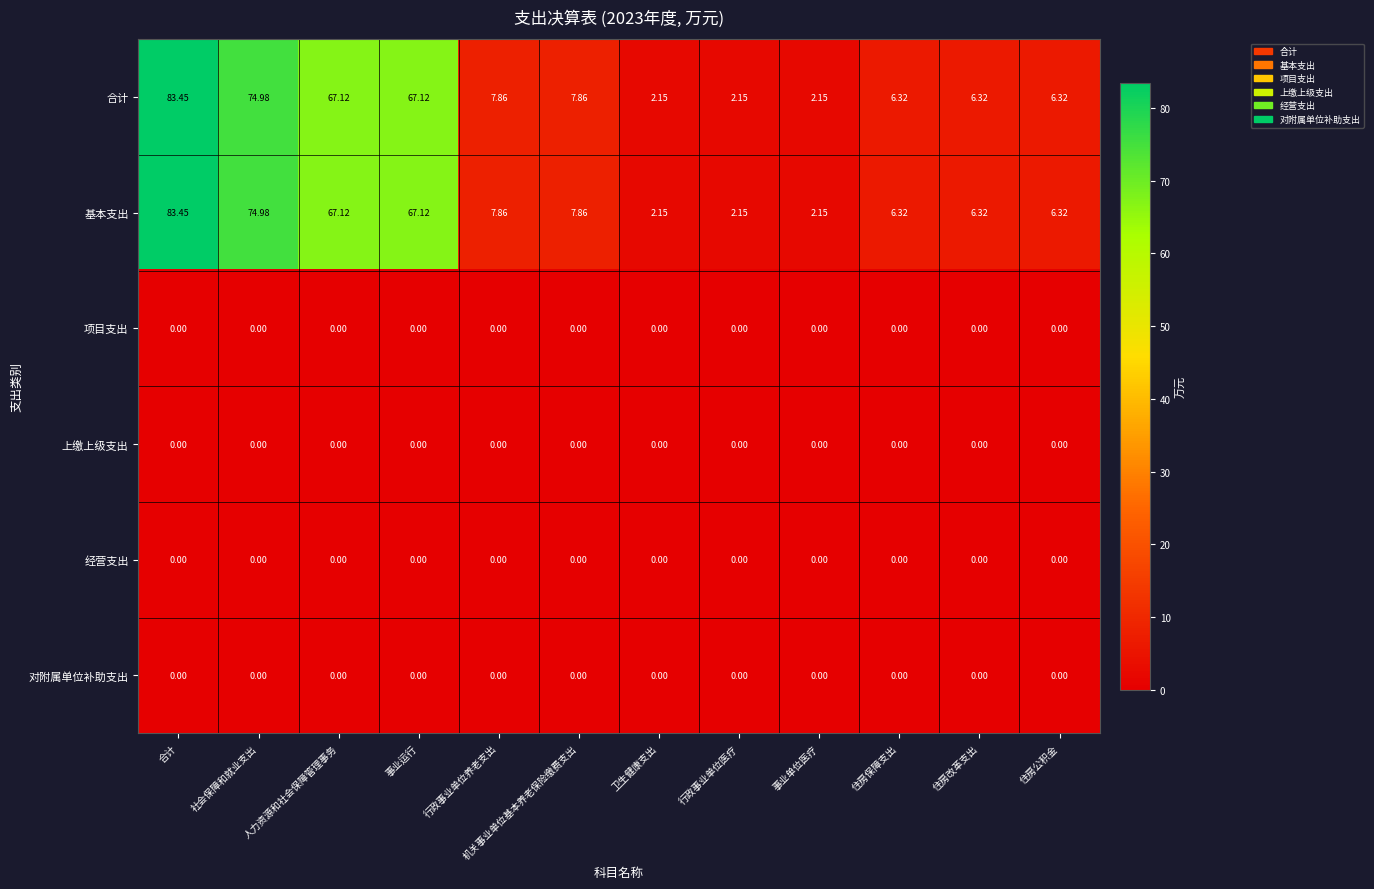

Reading right to left, extract all data points from this chart.

合计: 住房公积金=6.3	住房改革支出=6.3	住房保障支出=6.3	事业单位医疗=2.1	行政事业单位医疗=2.1	卫生健康支出=2.1	机关事业单位基本养老保险缴费支出=7.9	行政事业单位养老支出=7.9	事业运行=67.1	人力资源和社会保障管理事务=67.1	社会保障和就业支出=75.0	合计=83.5
基本支出: 住房公积金=6.3	住房改革支出=6.3	住房保障支出=6.3	事业单位医疗=2.1	行政事业单位医疗=2.1	卫生健康支出=2.1	机关事业单位基本养老保险缴费支出=7.9	行政事业单位养老支出=7.9	事业运行=67.1	人力资源和社会保障管理事务=67.1	社会保障和就业支出=75.0	合计=83.5
项目支出: 住房公积金=0.0	住房改革支出=0.0	住房保障支出=0.0	事业单位医疗=0.0	行政事业单位医疗=0.0	卫生健康支出=0.0	机关事业单位基本养老保险缴费支出=0.0	行政事业单位养老支出=0.0	事业运行=0.0	人力资源和社会保障管理事务=0.0	社会保障和就业支出=0.0	合计=0.0
上缴上级支出: 住房公积金=0.0	住房改革支出=0.0	住房保障支出=0.0	事业单位医疗=0.0	行政事业单位医疗=0.0	卫生健康支出=0.0	机关事业单位基本养老保险缴费支出=0.0	行政事业单位养老支出=0.0	事业运行=0.0	人力资源和社会保障管理事务=0.0	社会保障和就业支出=0.0	合计=0.0
经营支出: 住房公积金=0.0	住房改革支出=0.0	住房保障支出=0.0	事业单位医疗=0.0	行政事业单位医疗=0.0	卫生健康支出=0.0	机关事业单位基本养老保险缴费支出=0.0	行政事业单位养老支出=0.0	事业运行=0.0	人力资源和社会保障管理事务=0.0	社会保障和就业支出=0.0	合计=0.0
对附属单位补助支出: 住房公积金=0.0	住房改革支出=0.0	住房保障支出=0.0	事业单位医疗=0.0	行政事业单位医疗=0.0	卫生健康支出=0.0	机关事业单位基本养老保险缴费支出=0.0	行政事业单位养老支出=0.0	事业运行=0.0	人力资源和社会保障管理事务=0.0	社会保障和就业支出=0.0	合计=0.0